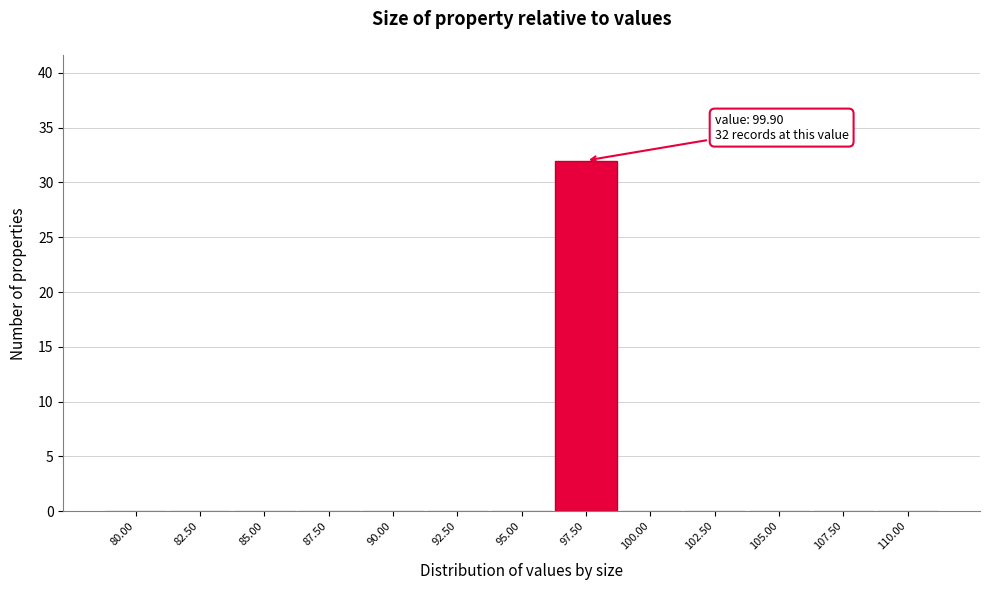

Reading left to right, what are all the values shown in this chart?

80.00=0	82.50=0	85.00=0	87.50=0	90.00=0	92.50=0	95.00=0	97.50=32	100.00=0	102.50=0	105.00=0	107.50=0	110.00=0